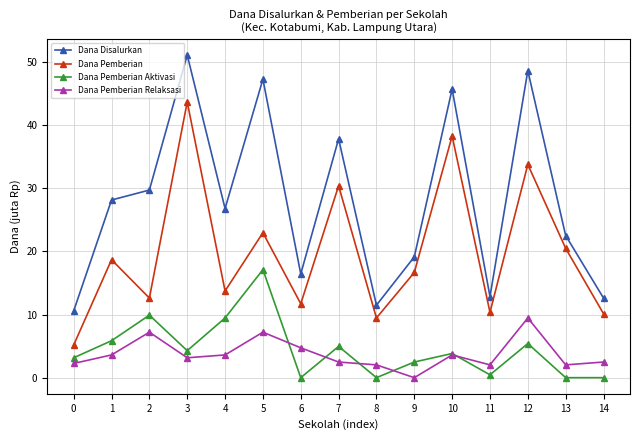

How many lines are shown in the chart?

4